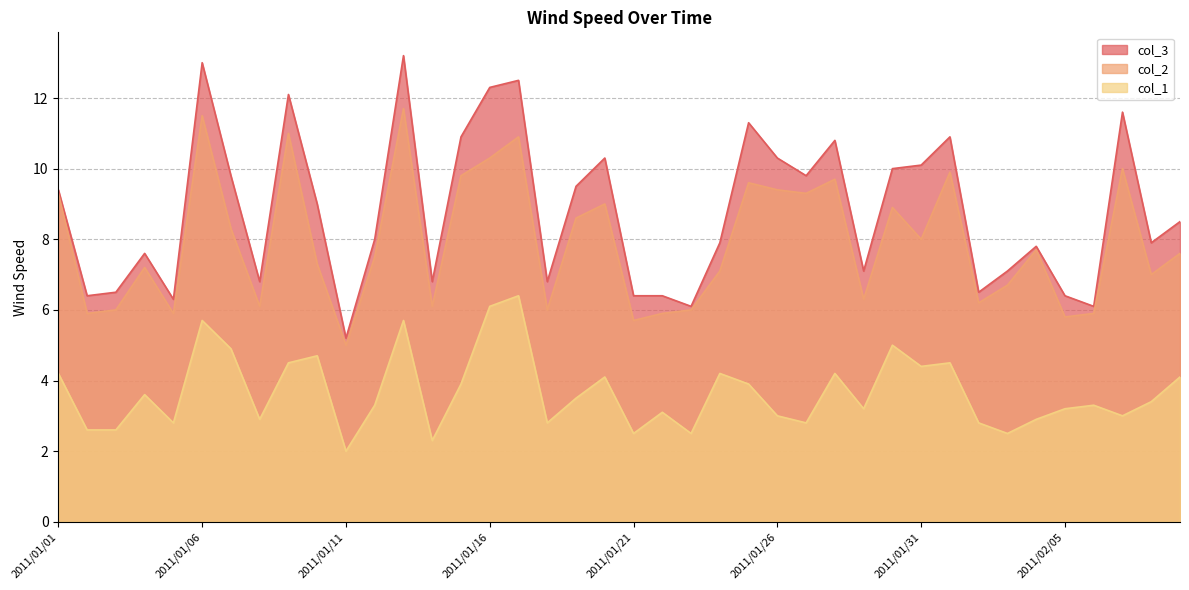

How many lines are shown in the chart?

3